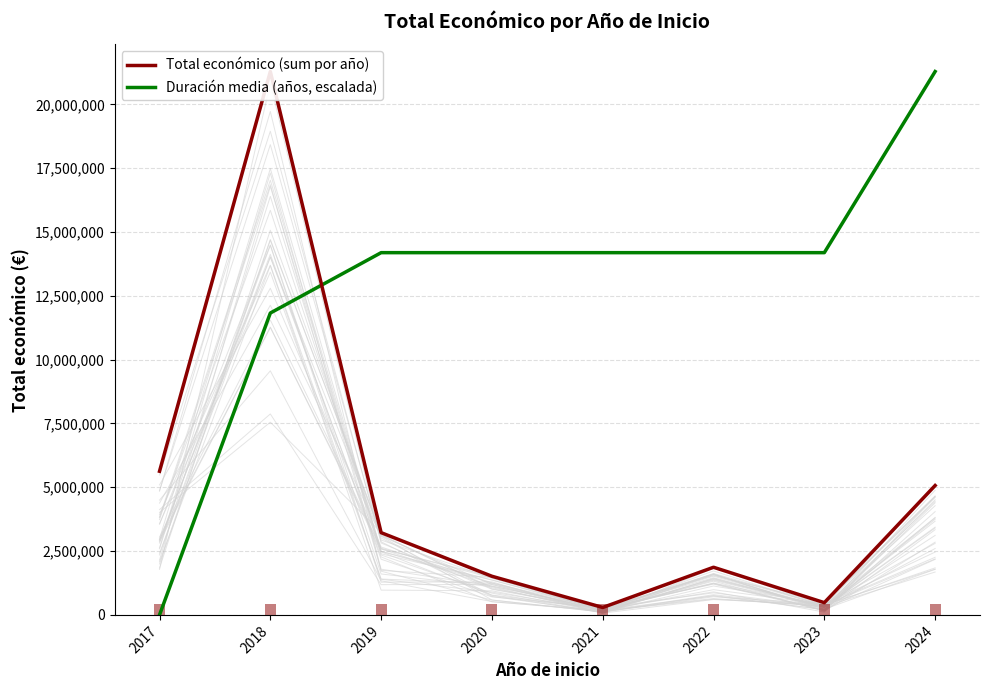

The value of Total económico (sum por año) at 2021 is 291200.0. True or false?

True